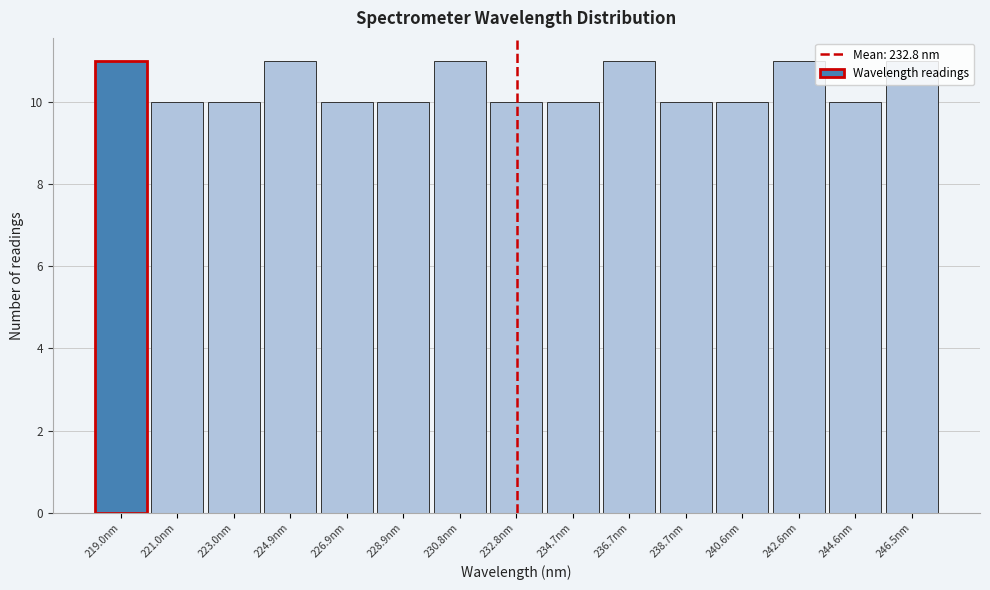

Reading left to right, transcribe this chart: for each bar, give the range it covers on the x-axis and its height. Neither the bar edges nor the heights are printed on the chart, so give them approximately, as read against the axes.

218.0 to 220.0: 11
220.0 to 222.0: 10
222.0 to 224.0: 10
224.0 to 226.0: 11
226.0 to 227.8: 10
227.8 to 229.8: 10
229.8 to 231.8: 11
231.8 to 233.8: 10
233.8 to 235.8: 10
235.8 to 237.6: 11
237.6 to 239.6: 10
239.6 to 241.6: 10
241.6 to 243.6: 11
243.6 to 245.6: 10
245.6 to 247.4: 11